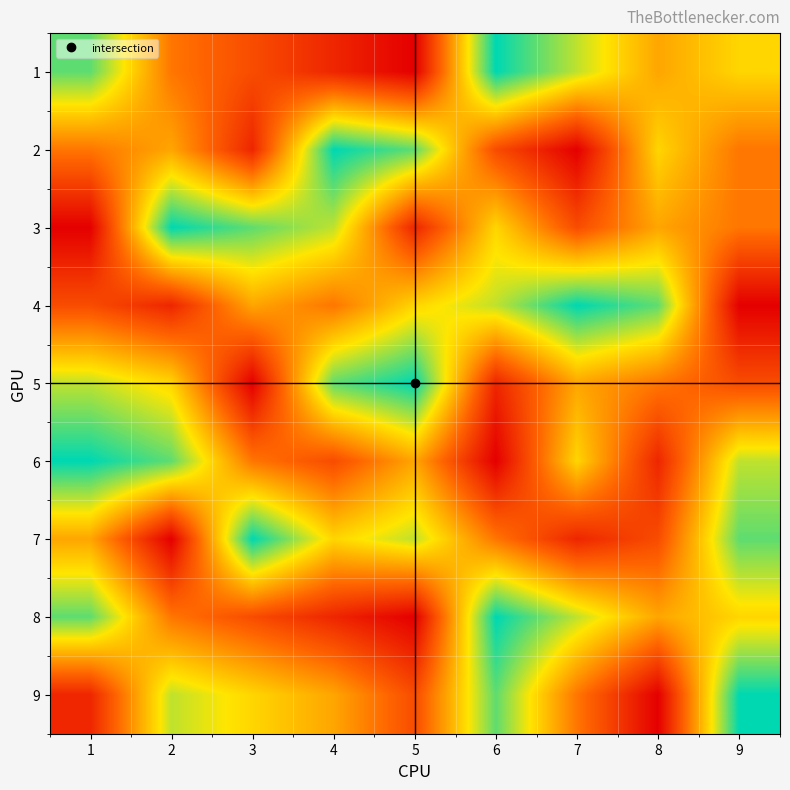

Between 4 and 2, which is larger?

2